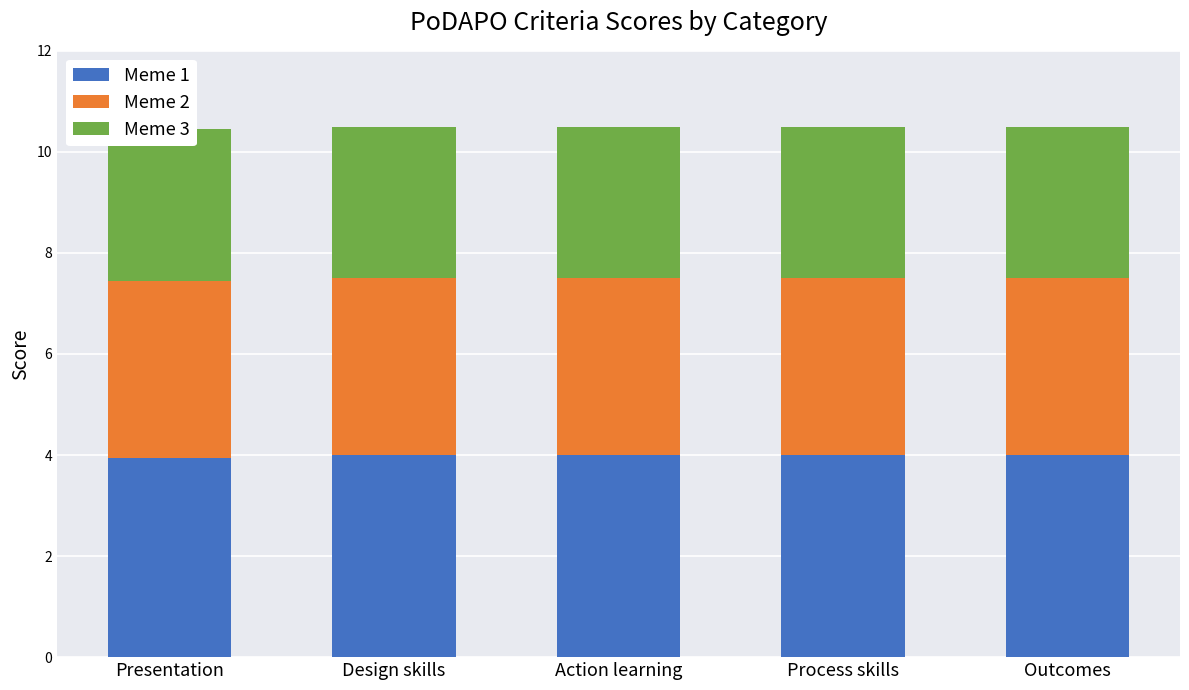

What is the label of the 4th bar from the right?

Design skills